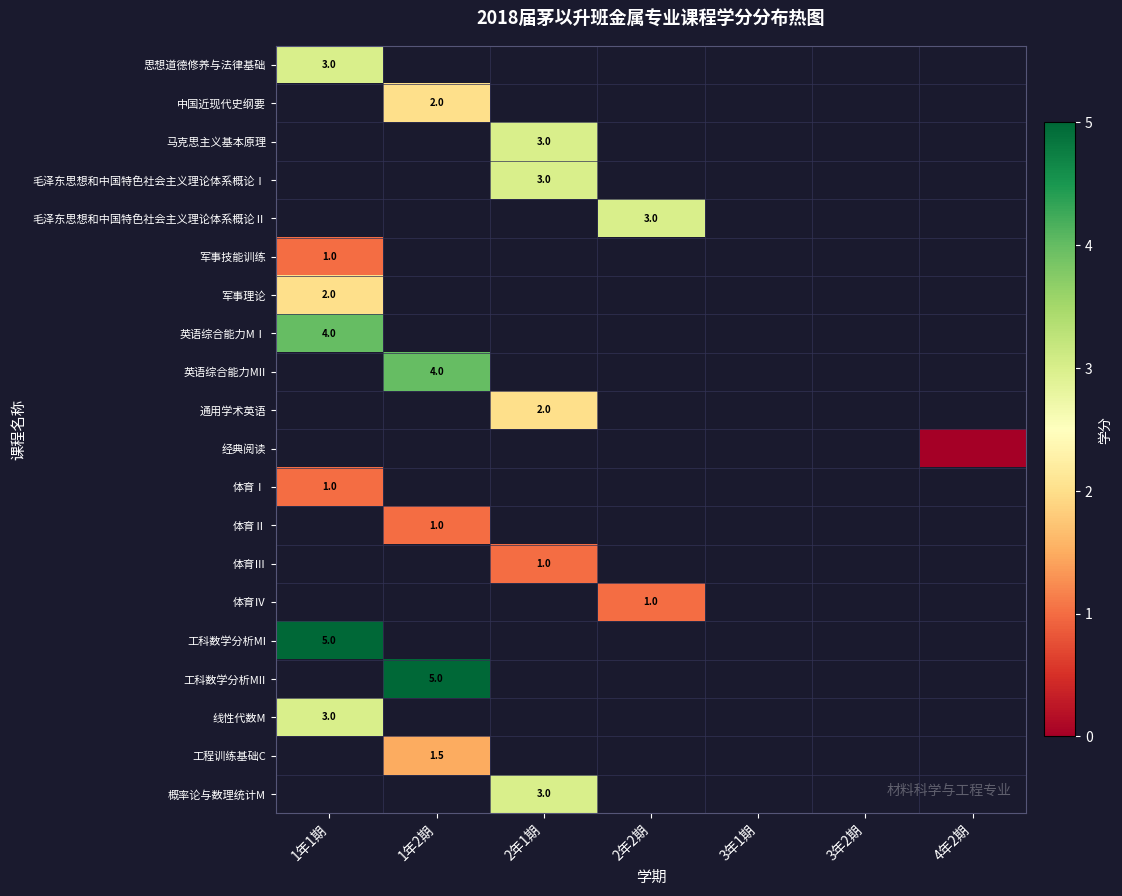

How many distinct data groups are displayed?

20